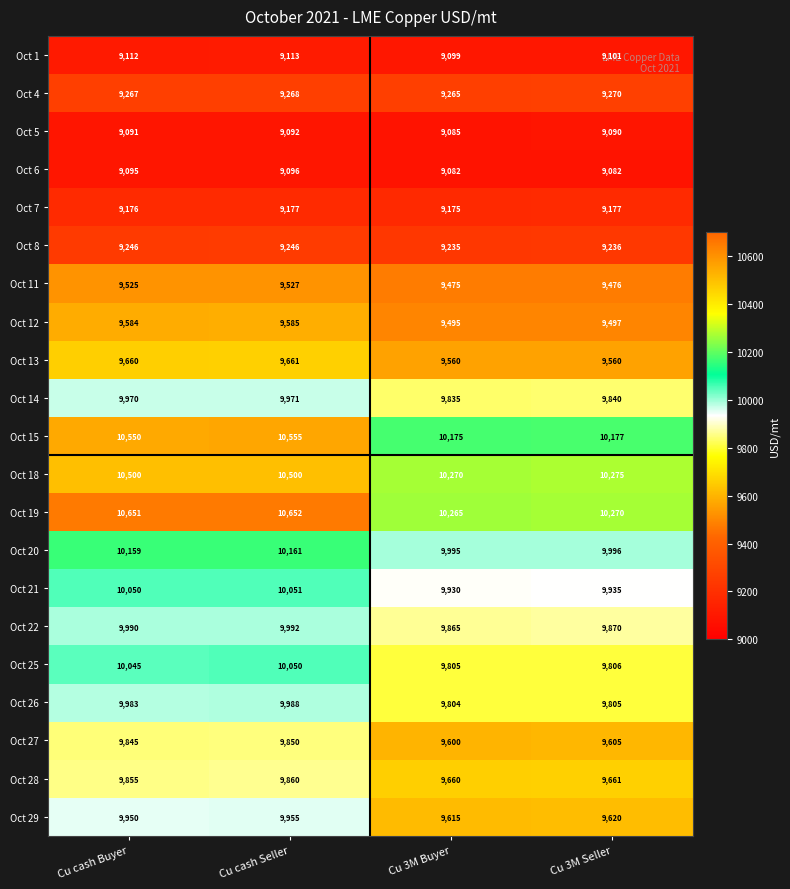

What is the total value across all series at Cu cash Seller?

205350